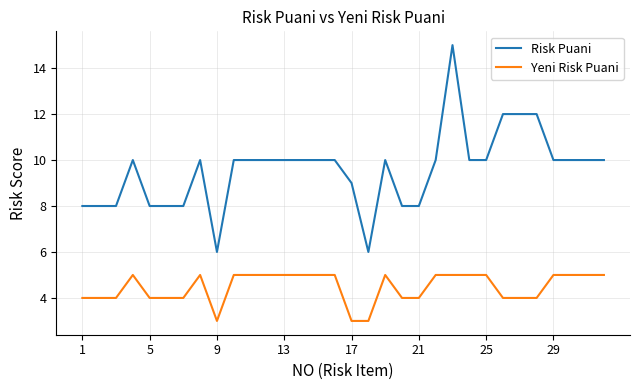

True or false: Risk Puani and Yeni Risk Puani intersect in this chart.

False